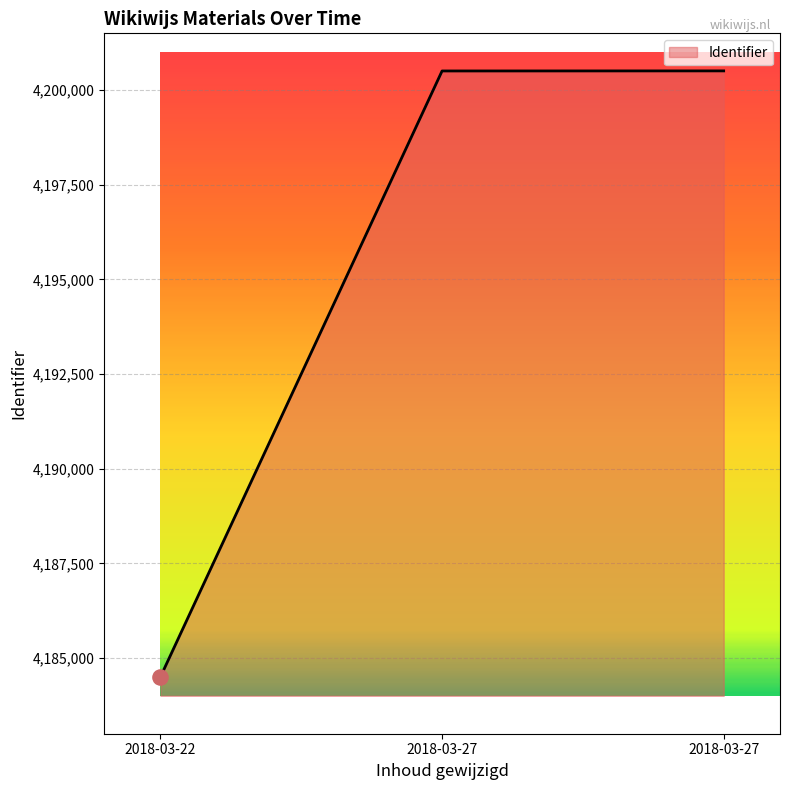

Approximately how many times larger is the value at 2018-03-27 compared to 2018-03-22?

1.0